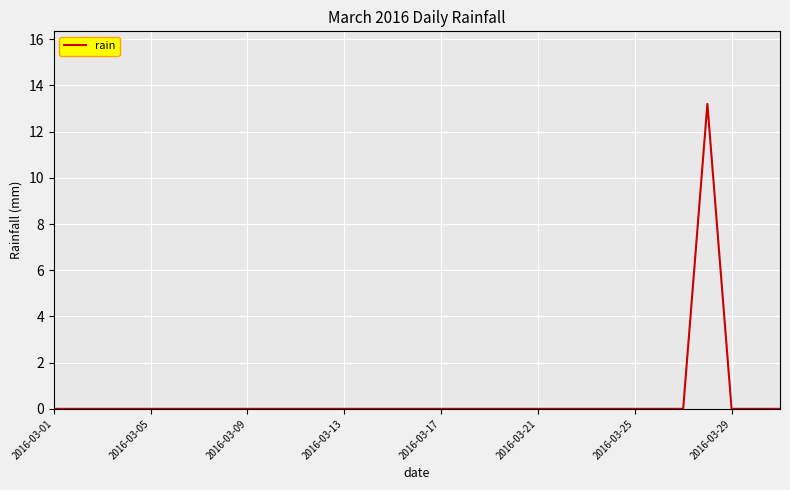

What is the difference between the maximum and minimum values?

13.2